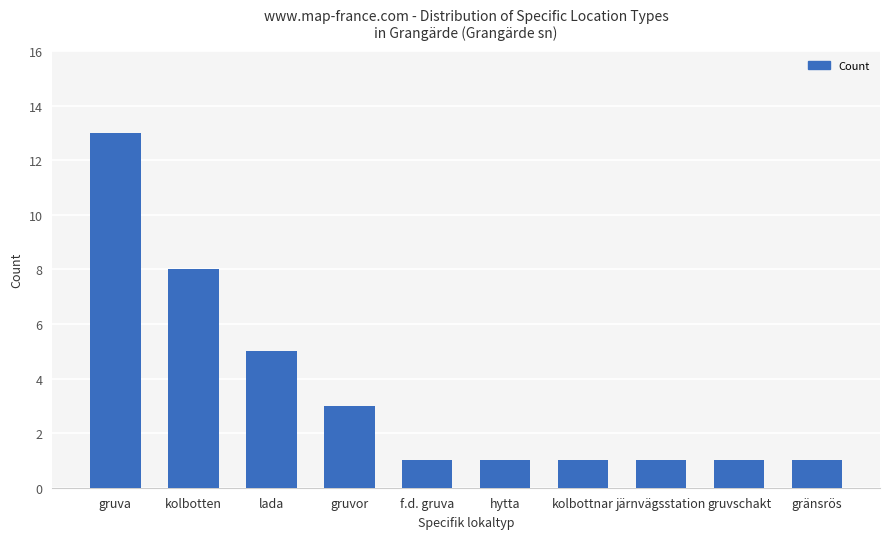

What is the label of the 9th bar from the left?

gruvschakt